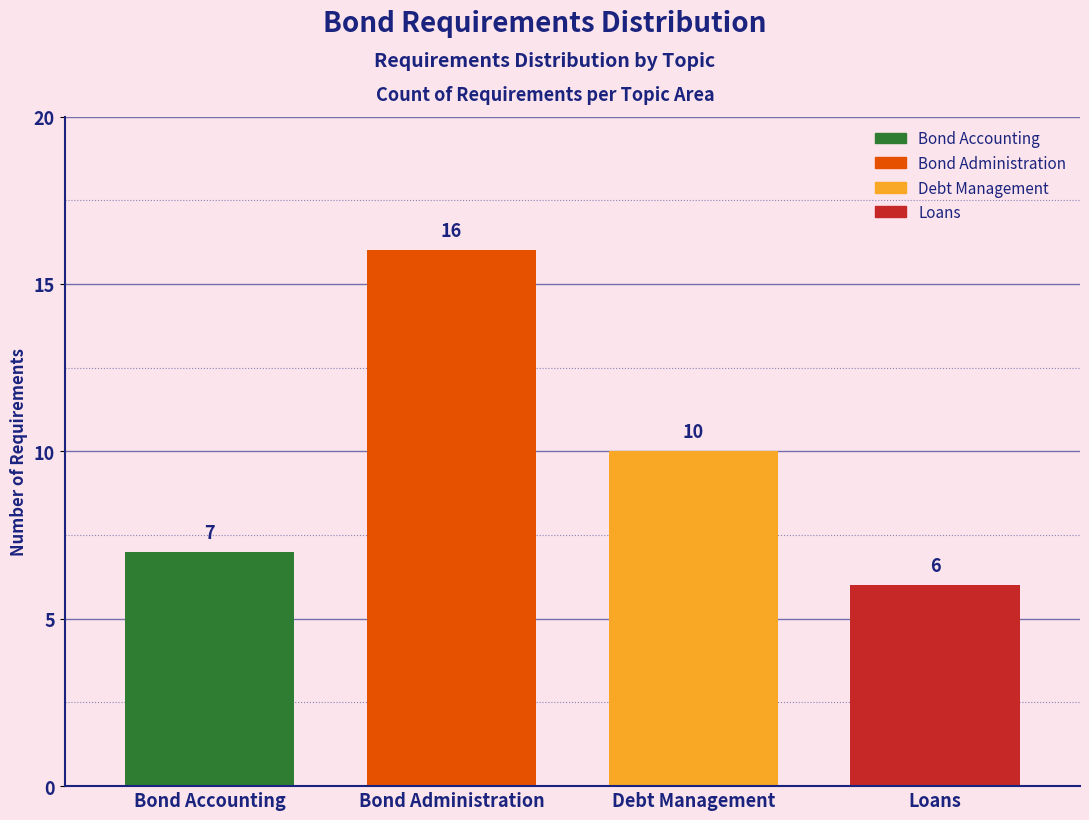

Reading left to right, transcribe all the data shown in this chart.

Bond Accounting=7	Bond Administration=16	Debt Management=10	Loans=6